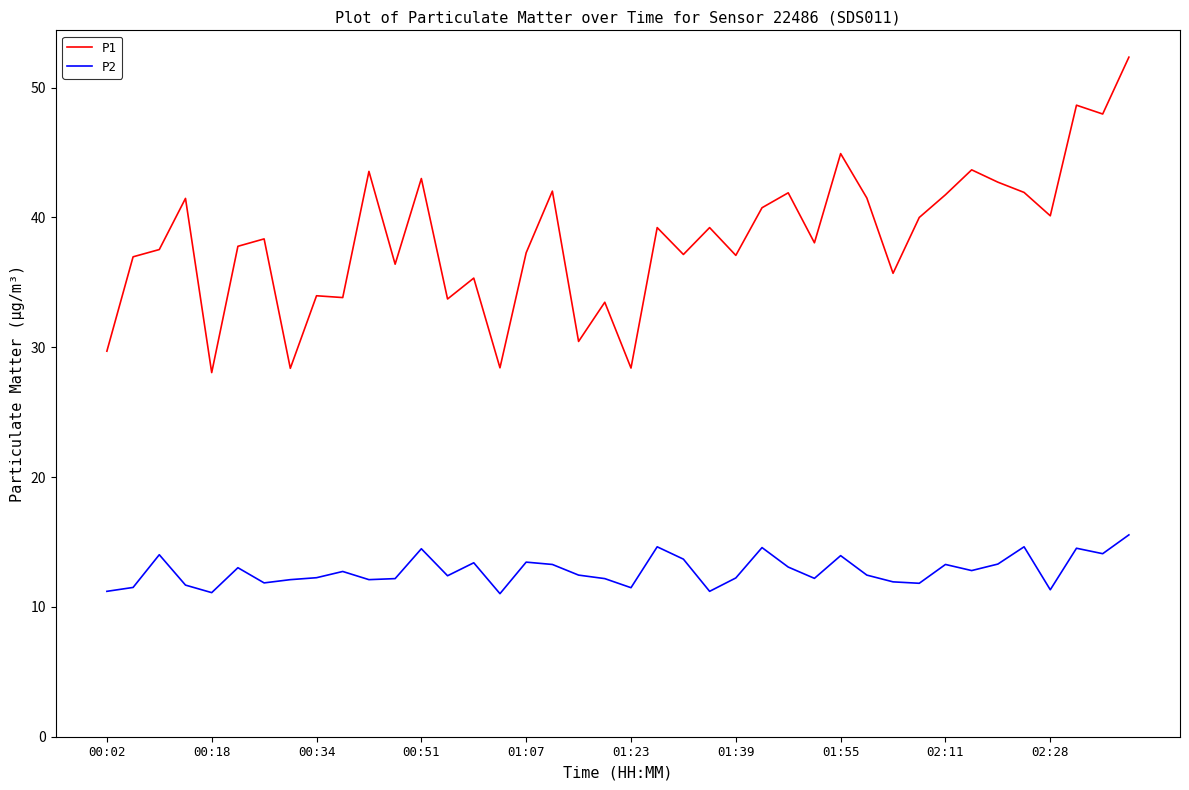

What is the maximum value for P2?

15.6